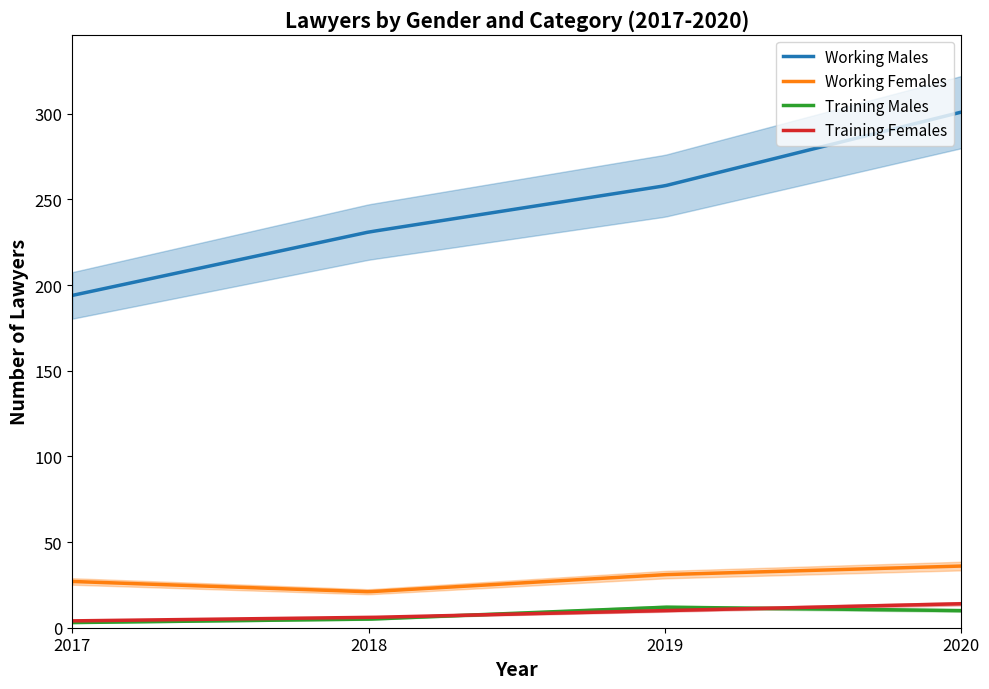

Reading left to right, what are all the values shown in this chart?

Working Males: 194	231	258	301
Working Females: 27	21	31	36
Training Males: 3	5	12	10
Training Females: 4	6	10	14